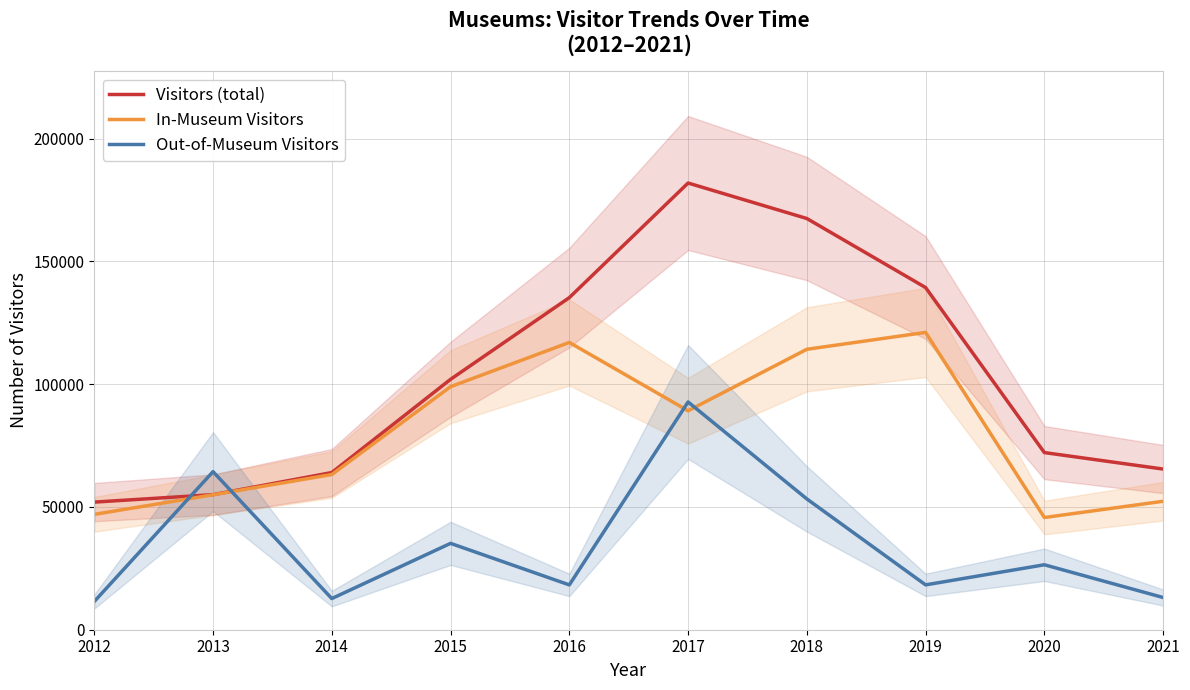

What is the value of the In-Museum Visitors point at the 4th from the left?

98959